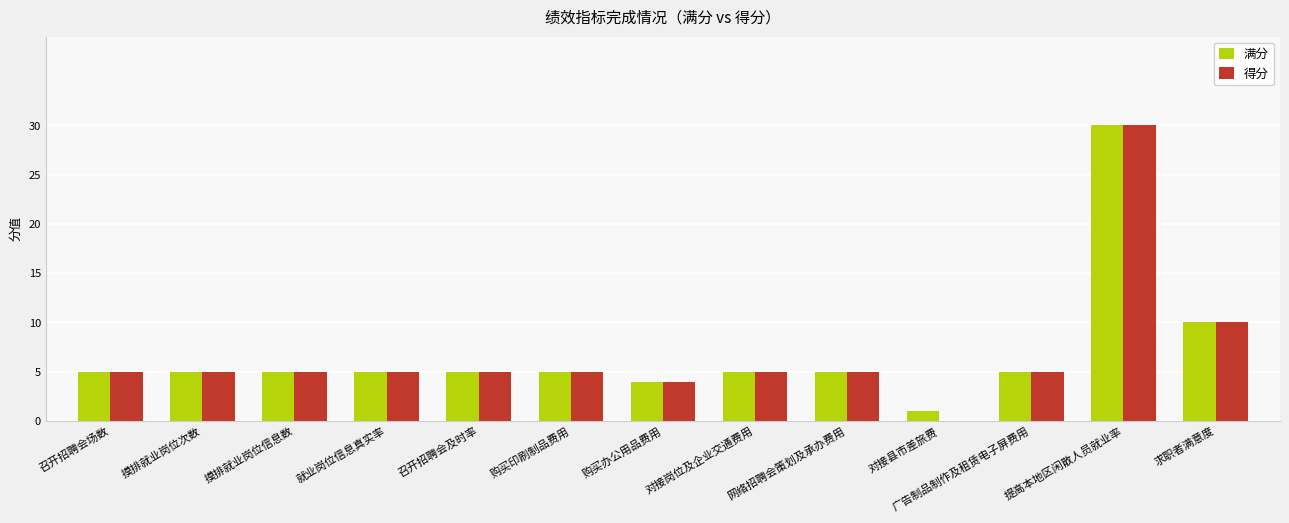

At which category is the sum across all series the highest?

提高本地区闲散人员就业率